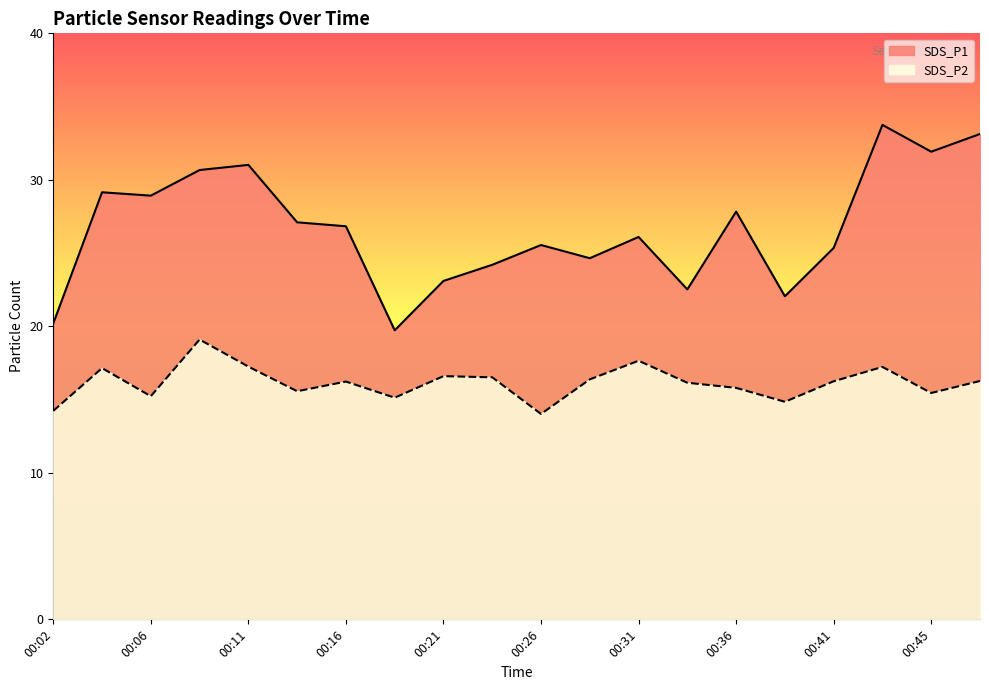

True or false: SDS_P2 and SDS_P1 intersect in this chart.

False